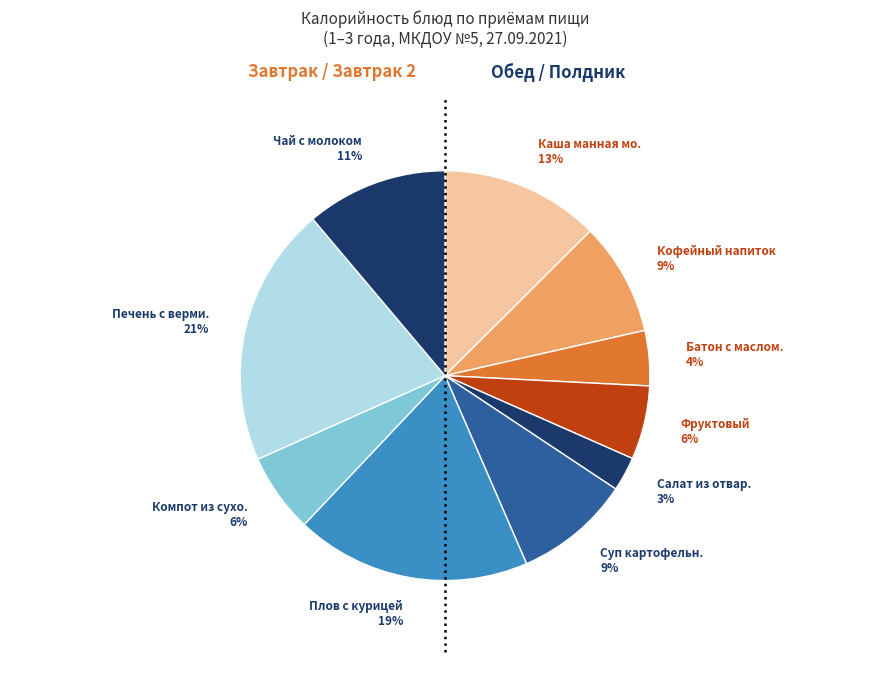

Count the number of slices in the pie.

10